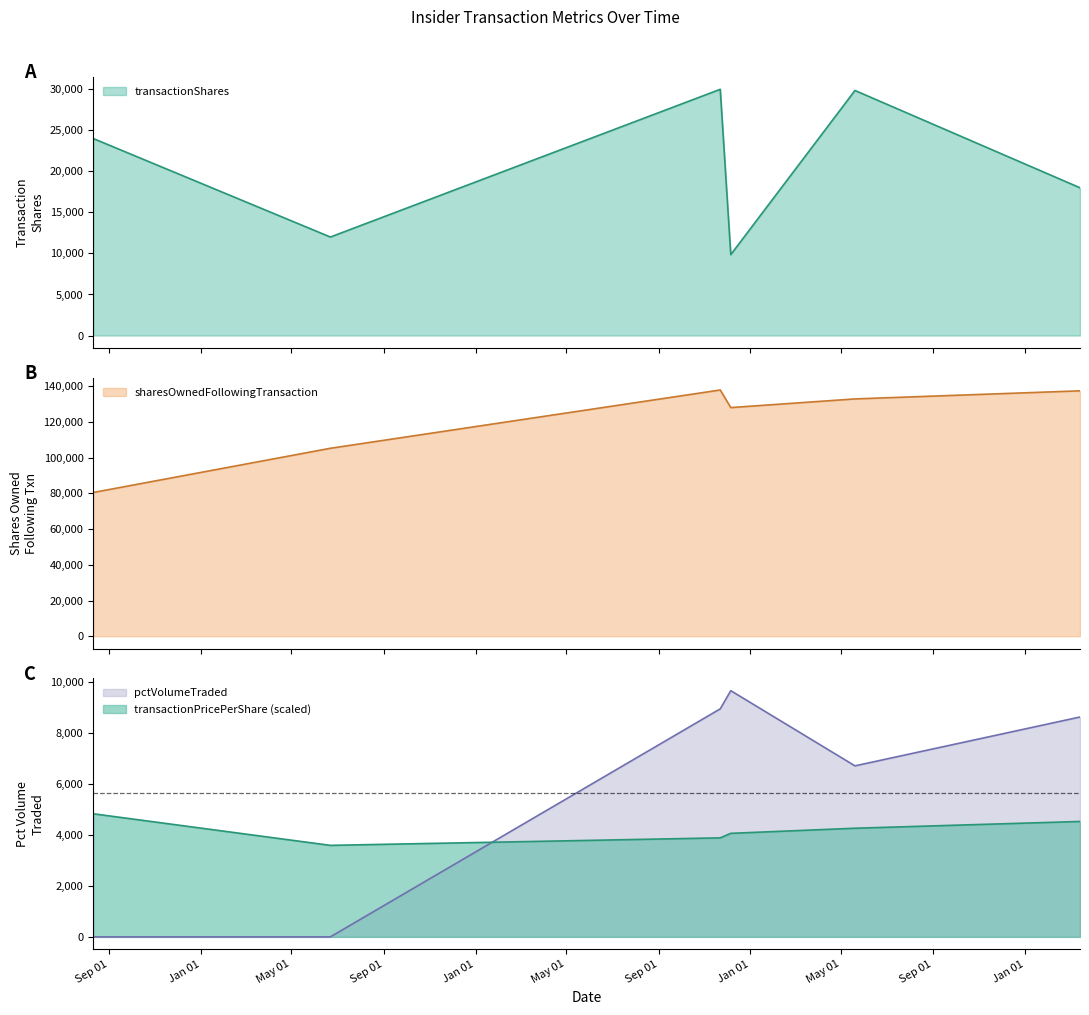

How many data points in transactionPricePerShare are above 4261?

3